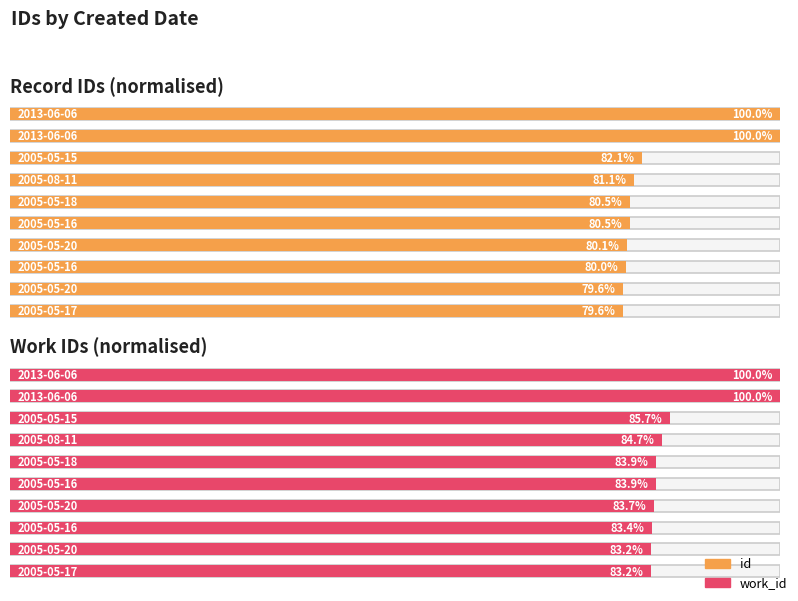

What is the difference between the highest and lowest values at 2005-05-18?

10253